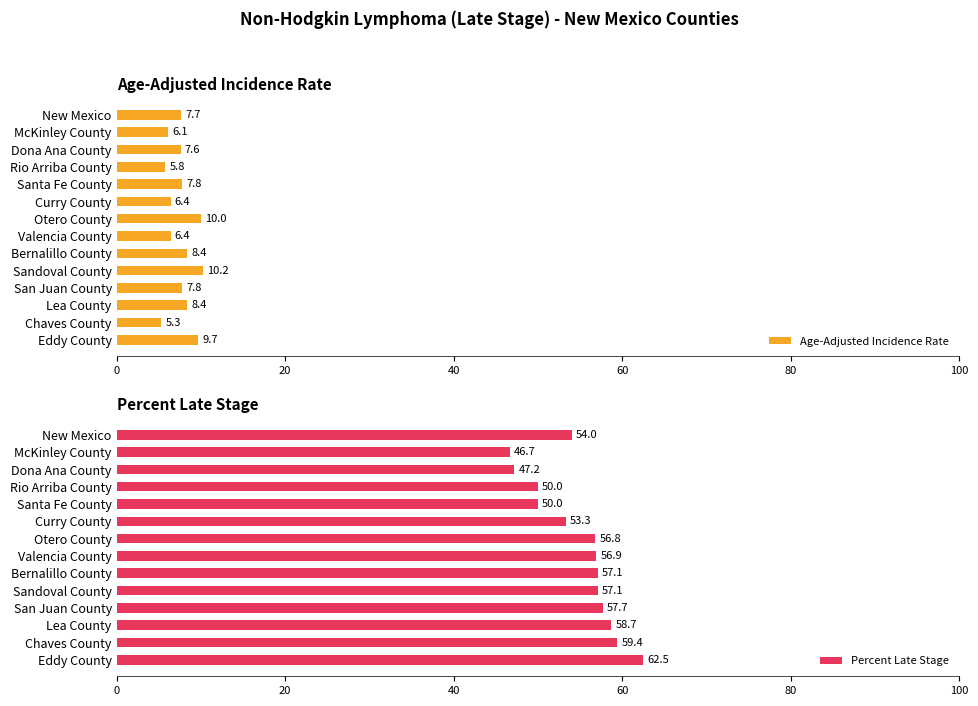

How many data points in Percent Late Stage are above 56?

8